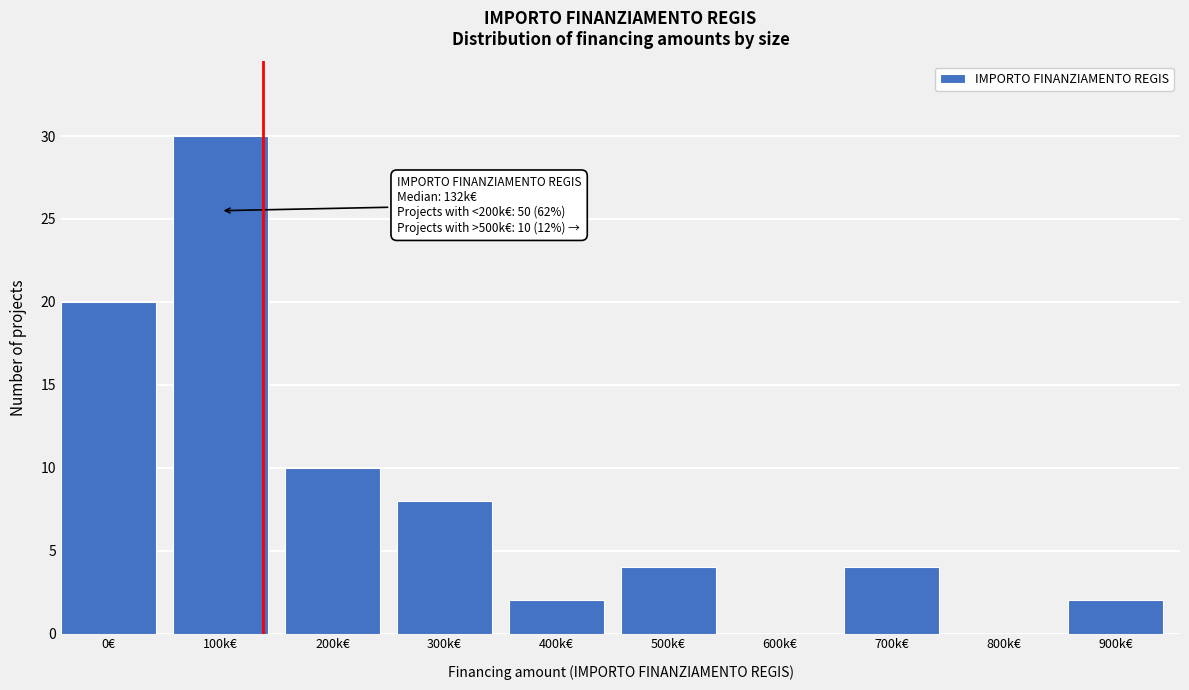

Reading left to right, what are all the values shown in this chart?

0€=20	100k€=30	200k€=10	300k€=8	400k€=2	500k€=4	600k€=0	700k€=4	800k€=0	900k€=2